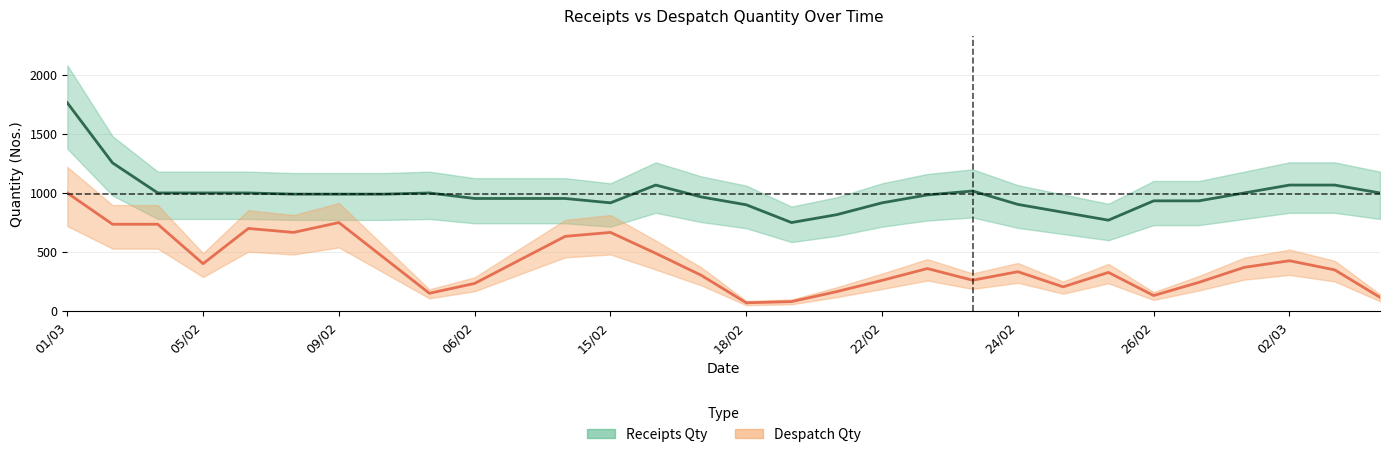

True or false: Despatch Qty and Receipts Qty intersect in this chart.

False